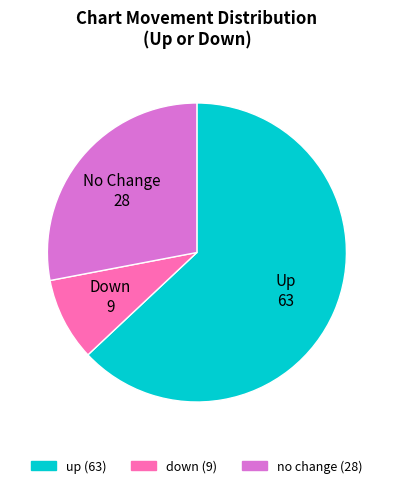

Does any single category account for the majority?

Yes